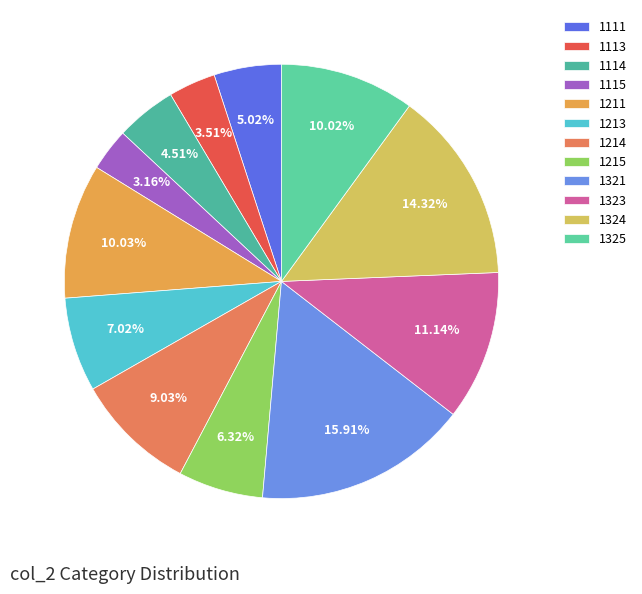

Which category has the biggest portion of the pie?

1321